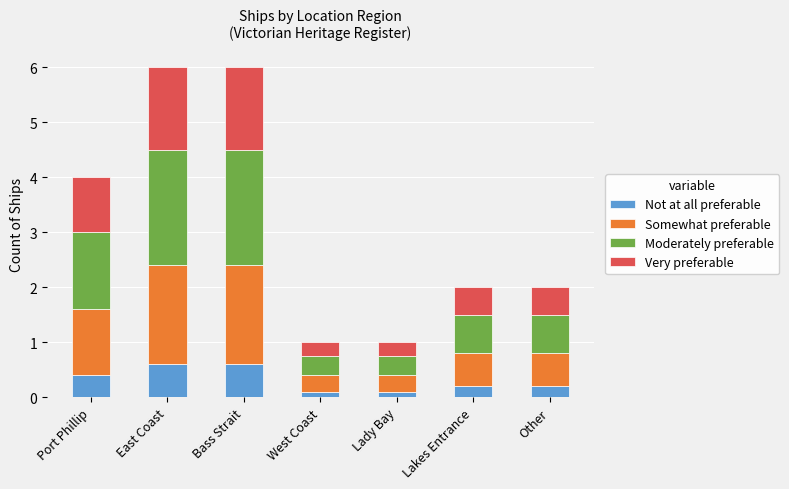

What is the value of the Not at all preferable bar at the 3rd from the left?

0.6